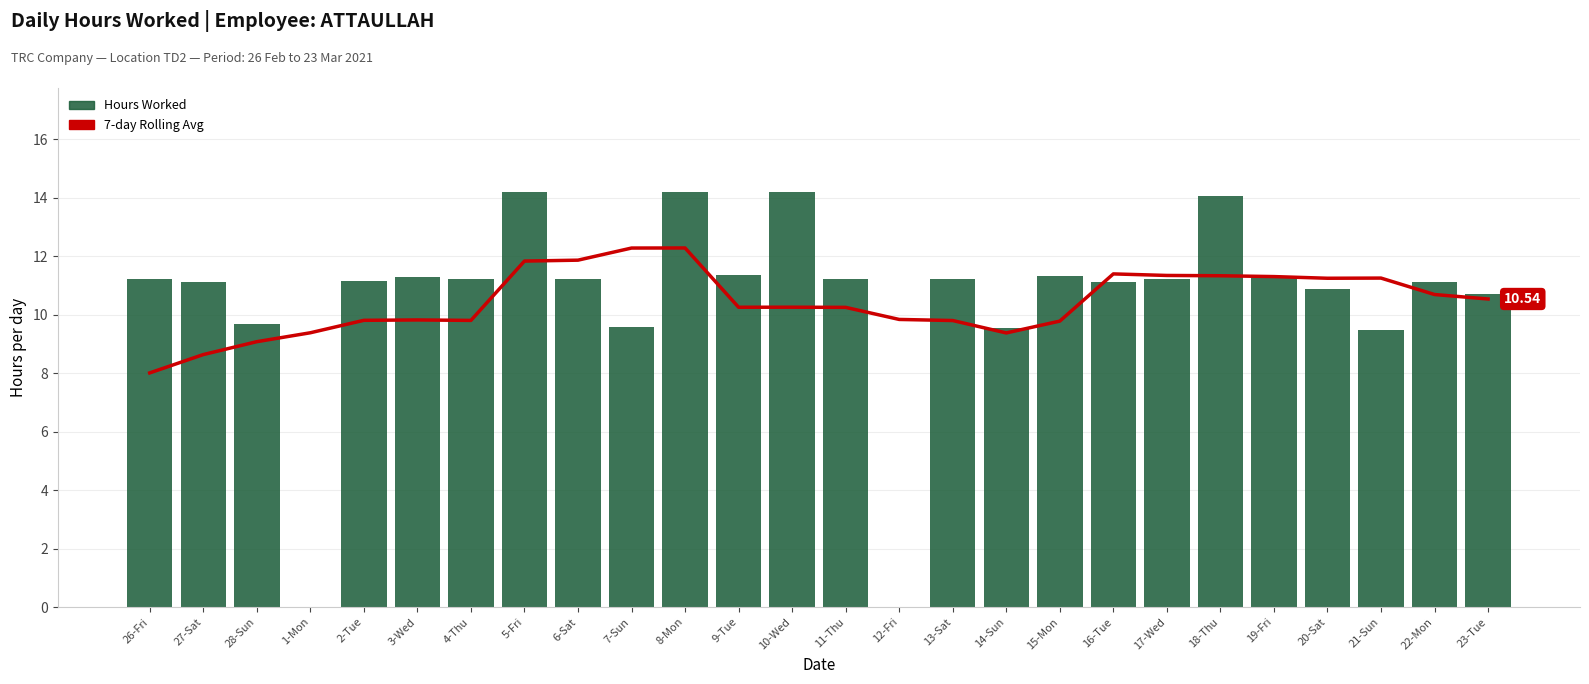

True or false: Hours Worked has a value of 0.0 at 1-Mon.

True